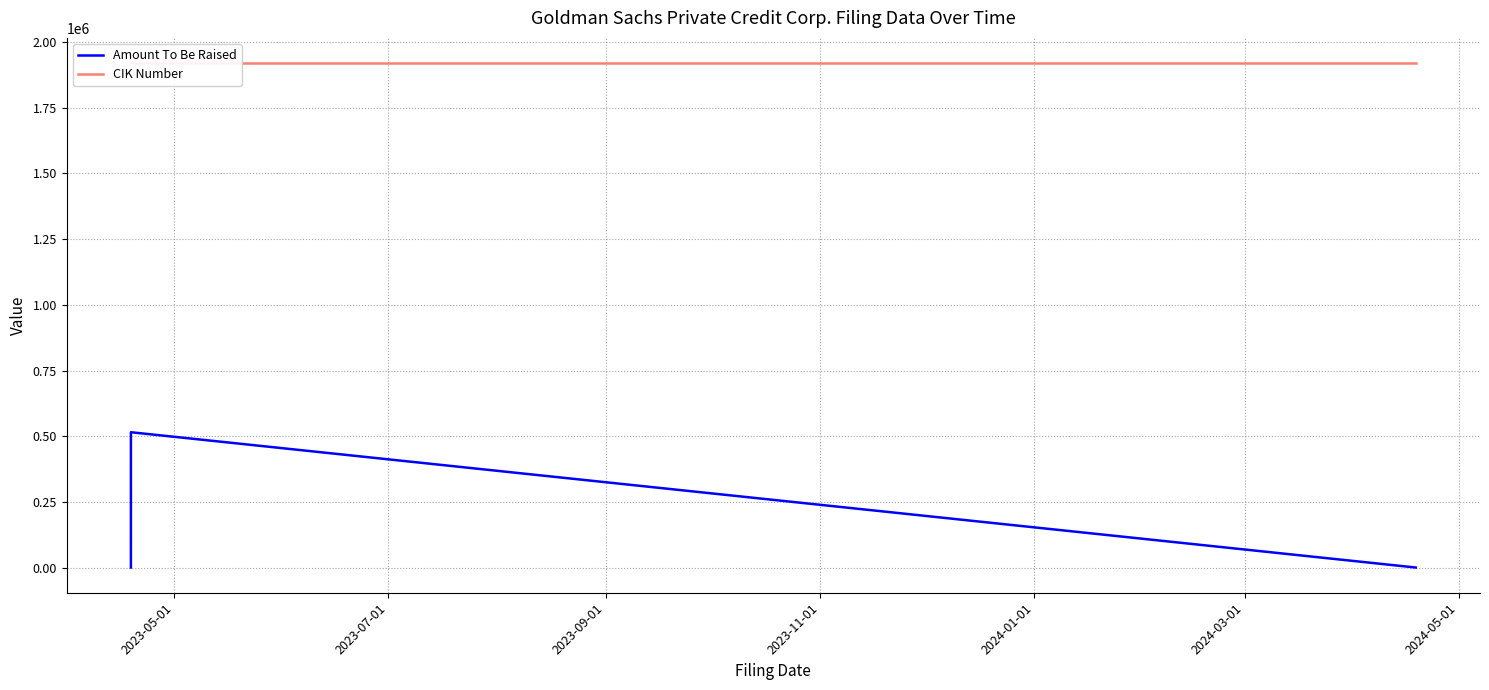

What is the minimum value shown in the chart?

-1